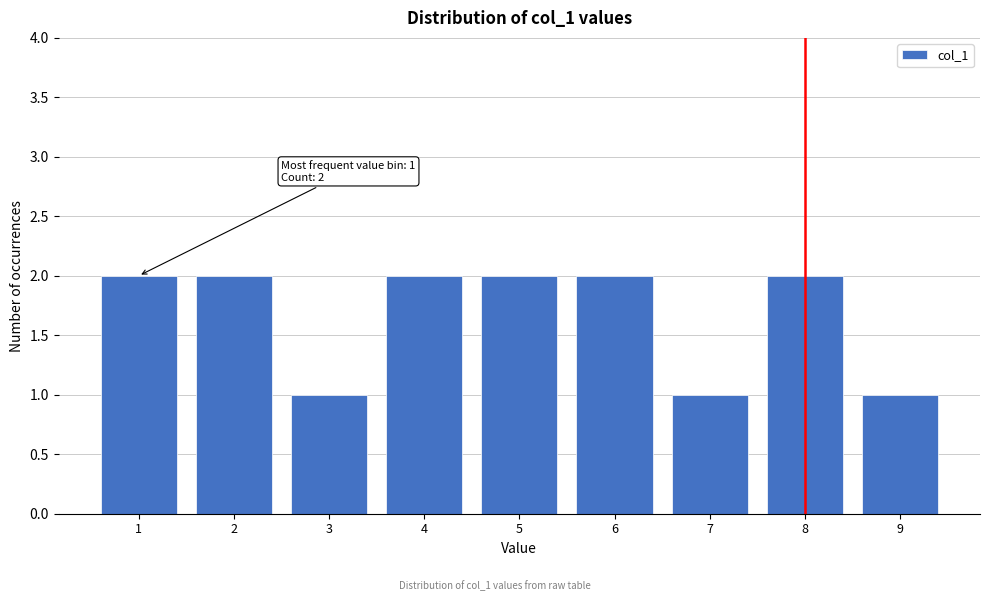

Reading right to left, list all the values displayed in this chart.

1	2	1	2	2	2	1	2	2